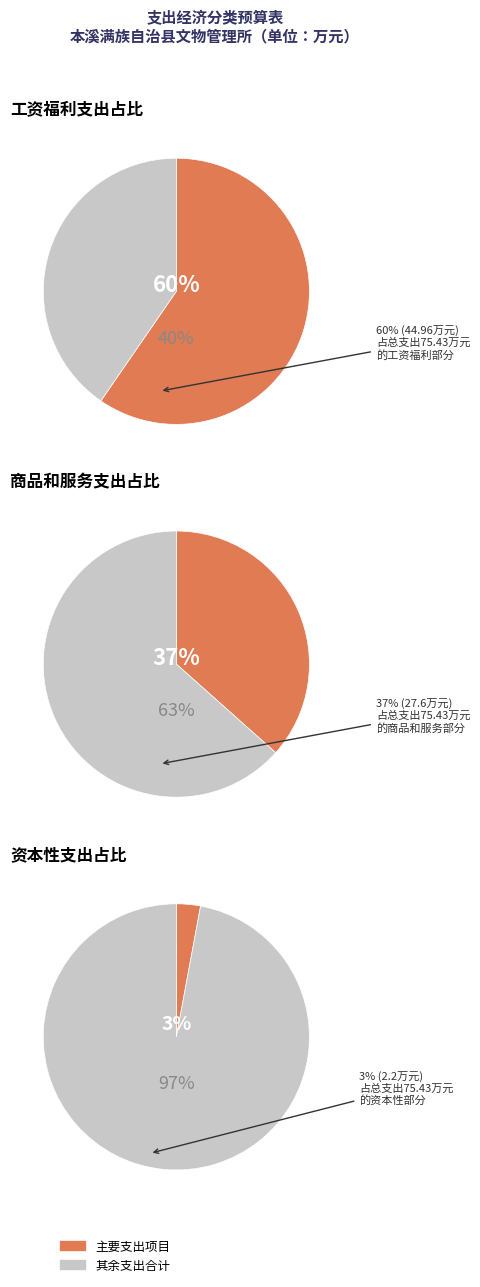

To the nearest percent, what percentage of the pie is 资本性支出?

3%